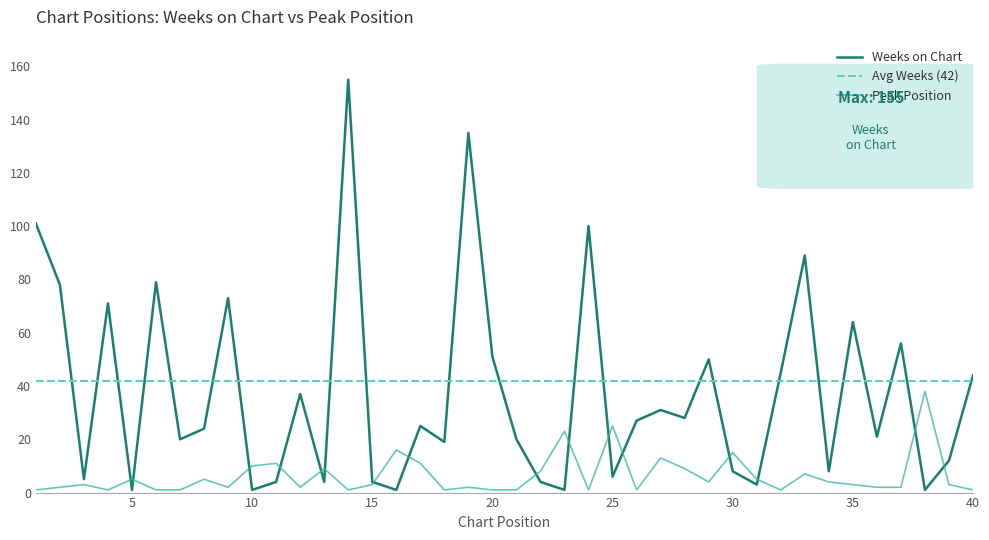

Which series has the widest spread of values?

Weeks on Chart